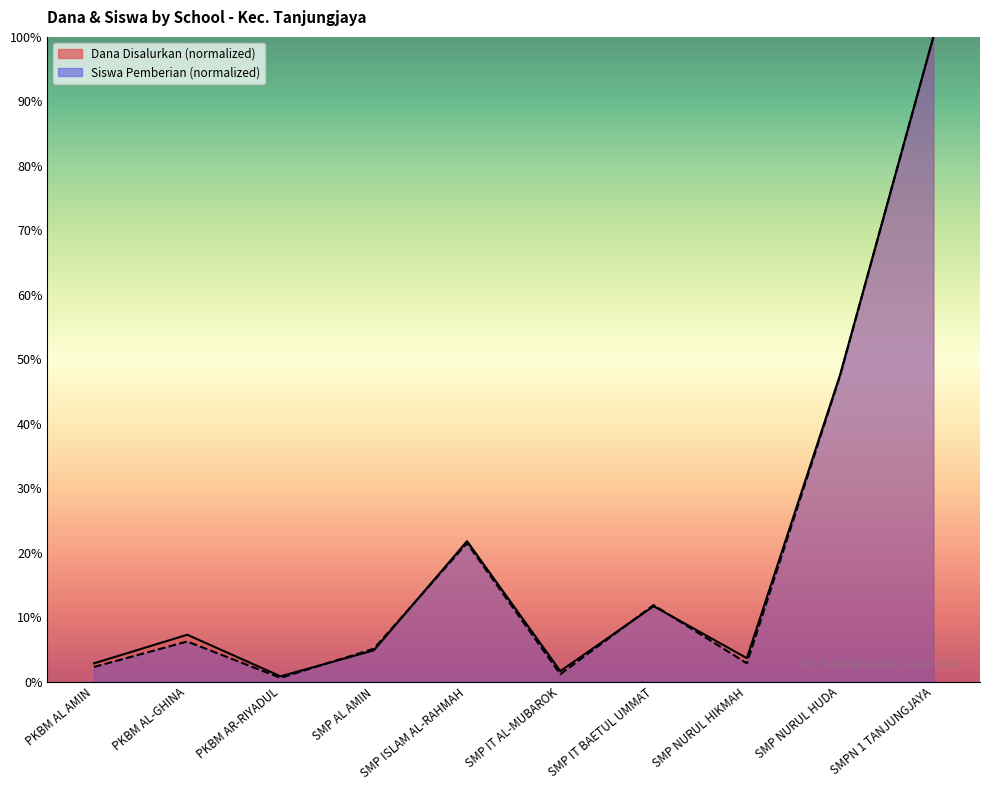

At how many categories does at least one series exceed 69?

1